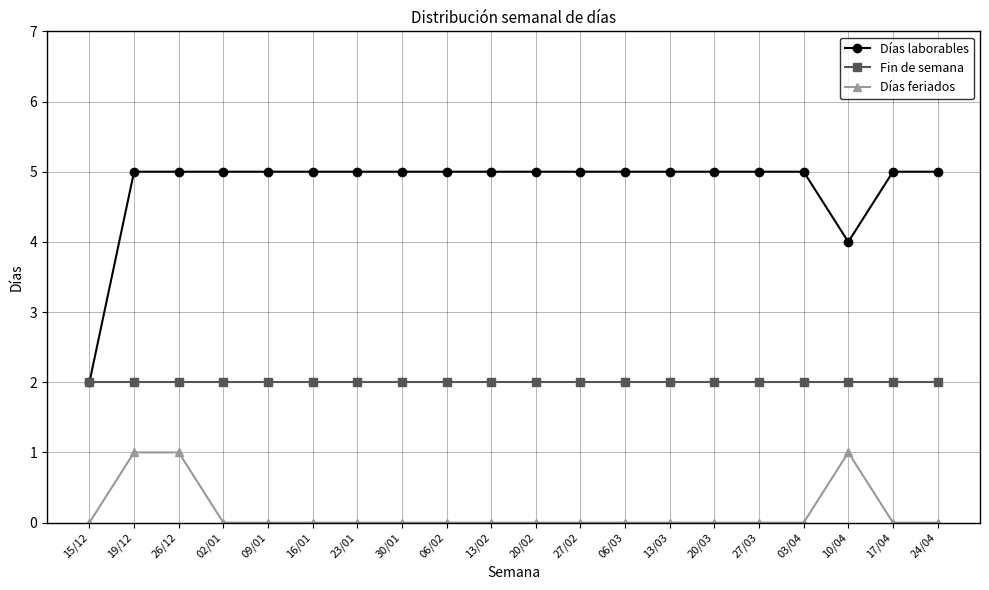

Reading left to right, transcribe all the data shown in this chart.

Días laborables: 15/12=2	19/12=5	26/12=5	02/01=5	09/01=5	16/01=5	23/01=5	30/01=5	06/02=5	13/02=5	20/02=5	27/02=5	06/03=5	13/03=5	20/03=5	27/03=5	03/04=5	10/04=4	17/04=5	24/04=5
Fin de semana: 15/12=2	19/12=2	26/12=2	02/01=2	09/01=2	16/01=2	23/01=2	30/01=2	06/02=2	13/02=2	20/02=2	27/02=2	06/03=2	13/03=2	20/03=2	27/03=2	03/04=2	10/04=2	17/04=2	24/04=2
Días feriados: 15/12=0	19/12=1	26/12=1	02/01=0	09/01=0	16/01=0	23/01=0	30/01=0	06/02=0	13/02=0	20/02=0	27/02=0	06/03=0	13/03=0	20/03=0	27/03=0	03/04=0	10/04=1	17/04=0	24/04=0